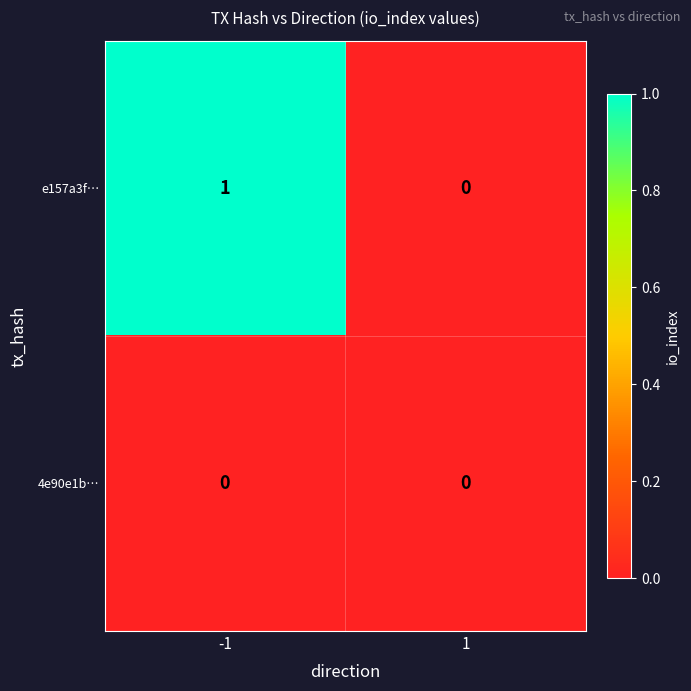

What is the spread (max minus min) of values at -1?

1